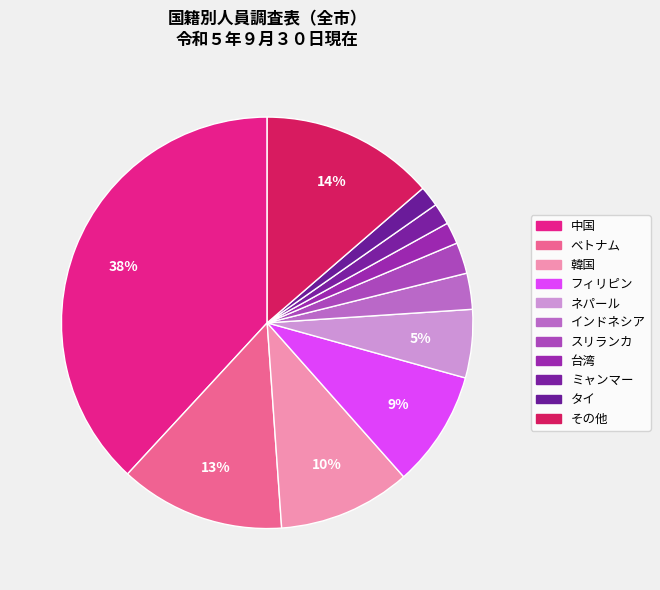

How many slices are in this pie chart?

11